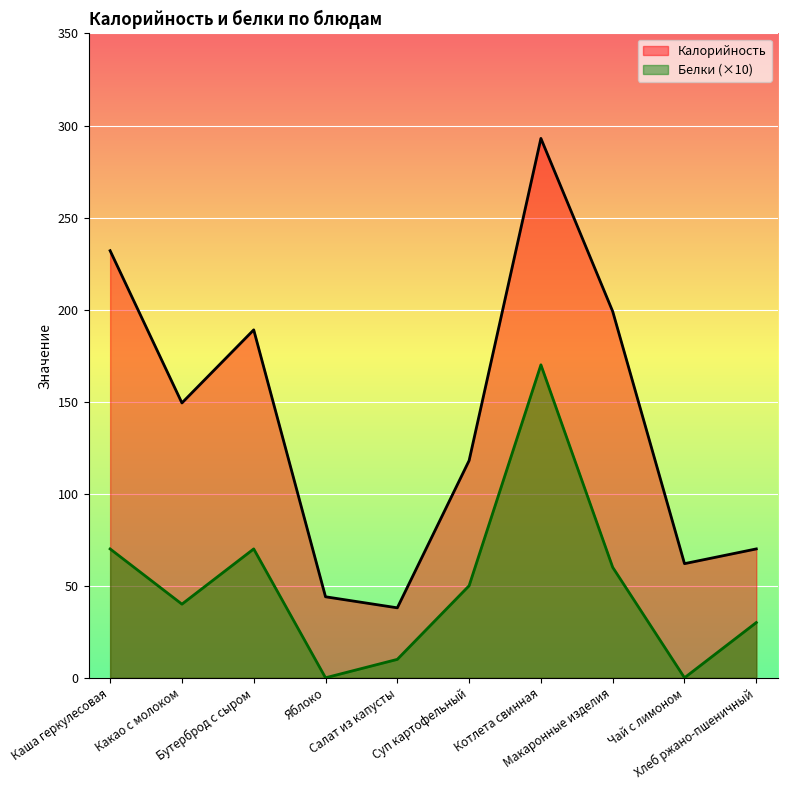

Rank the categories by Калорийность value from highest to lowest.

Котлета свинная, Каша геркулесовая, Макаронные изделия, Бутерброд с сыром, Какао с молоком, Суп картофельный, Хлеб ржано-пшеничный, Чай с лимоном, Яблоко, Салат из капусты